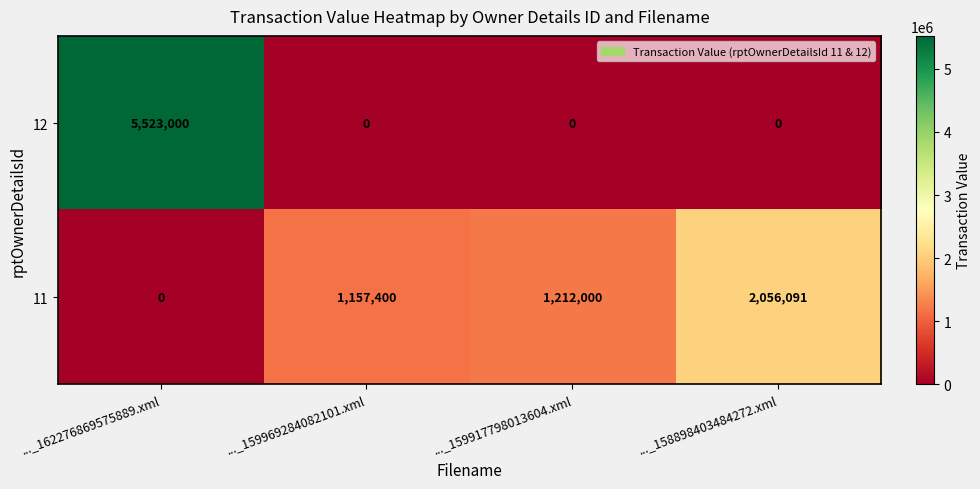

Which series has the largest total across all categories?

12